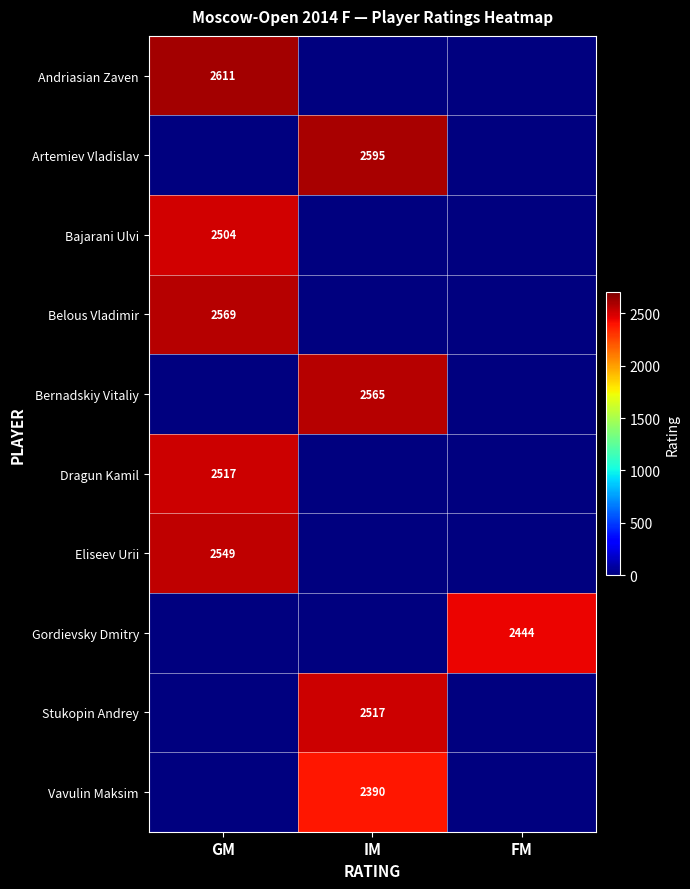

True or false: Gordievsky Dmitry has a value of 2444 at FM.

True